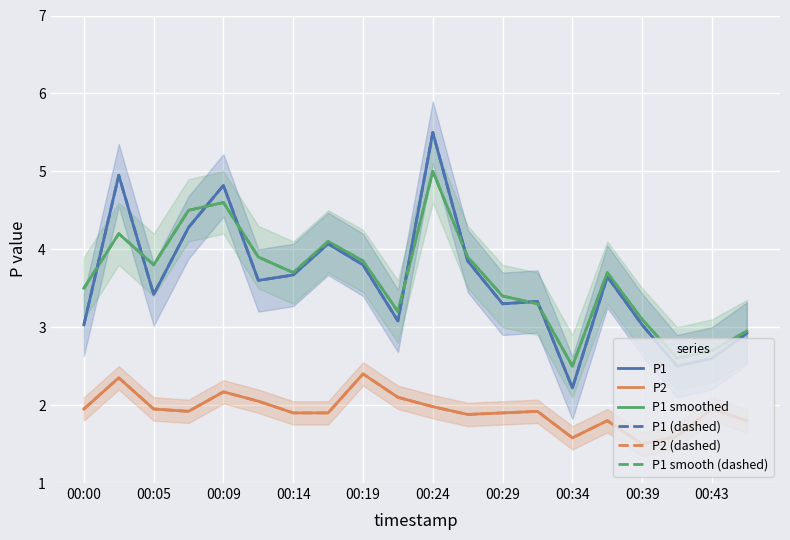

Which series has the widest spread of values?

P1